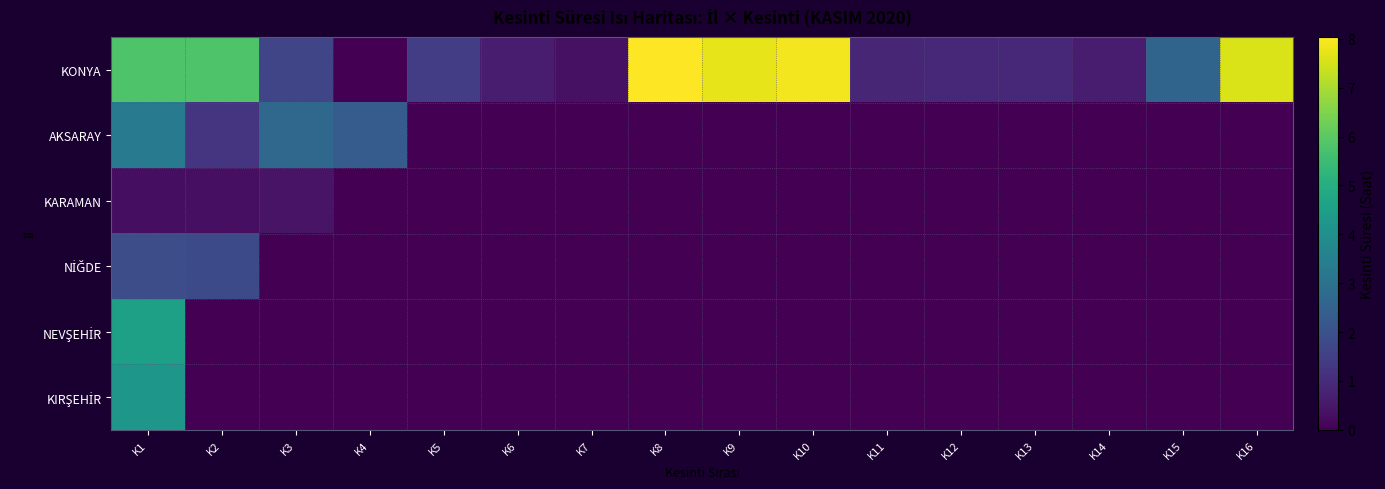

At which category is the sum across all series the highest?

K1